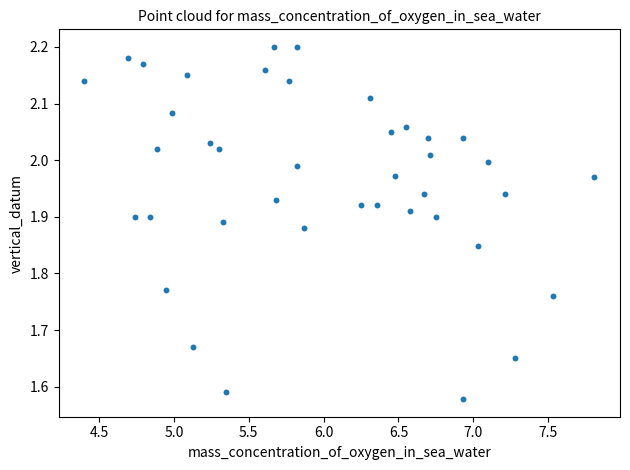

What is the range of X values (max minus min)?

3.4